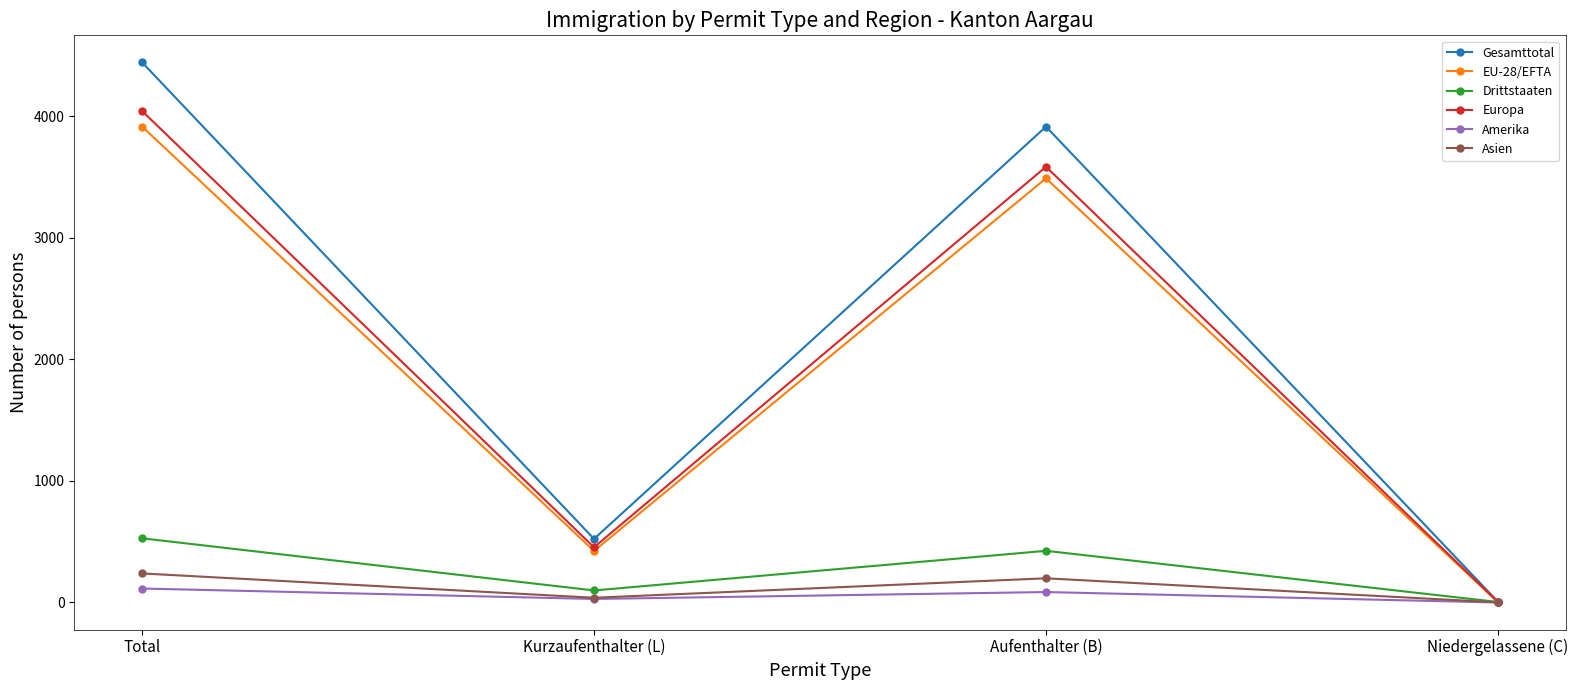

Which series has the widest spread of values?

Gesamttotal